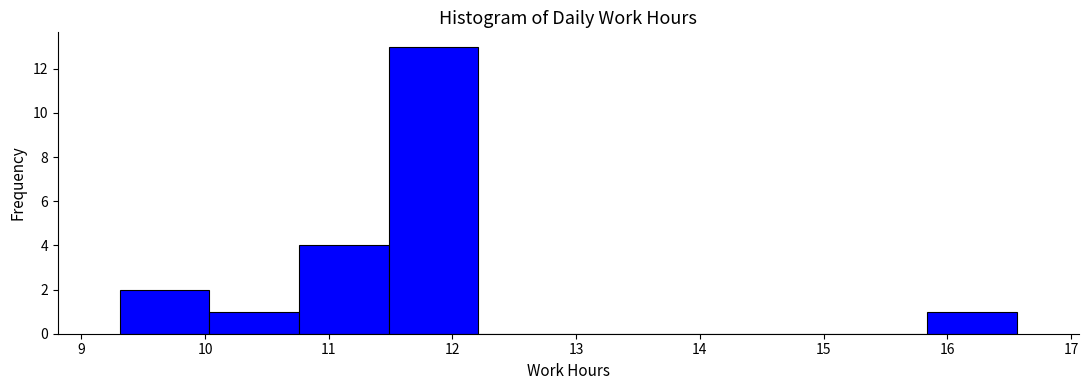

What is the height of the bar covering 10.0 to 10.8 on the x-axis? Neither the bar edges nor the heights are printed on the chart, so give them approximately, as read against the axes.

1